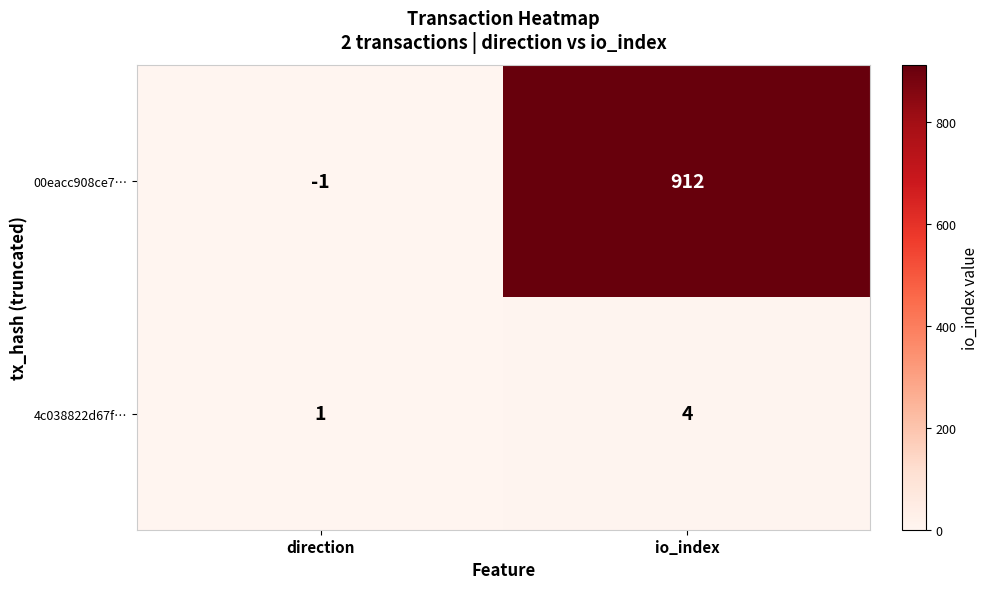

What is the maximum value shown in the chart?

912